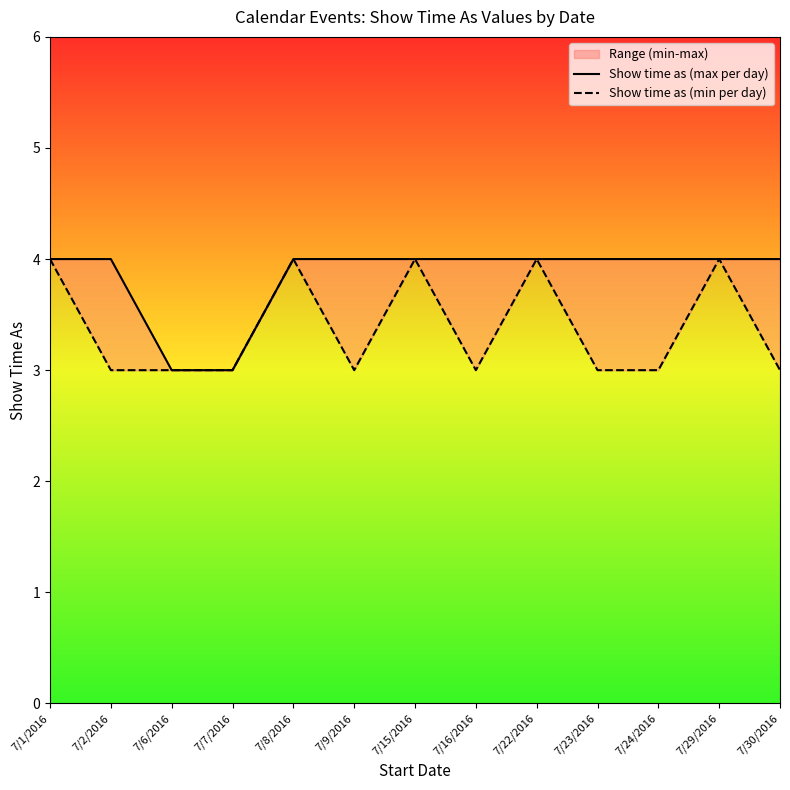

The value of Show time as (max per day) at 7/6/2016 is 3. True or false?

True